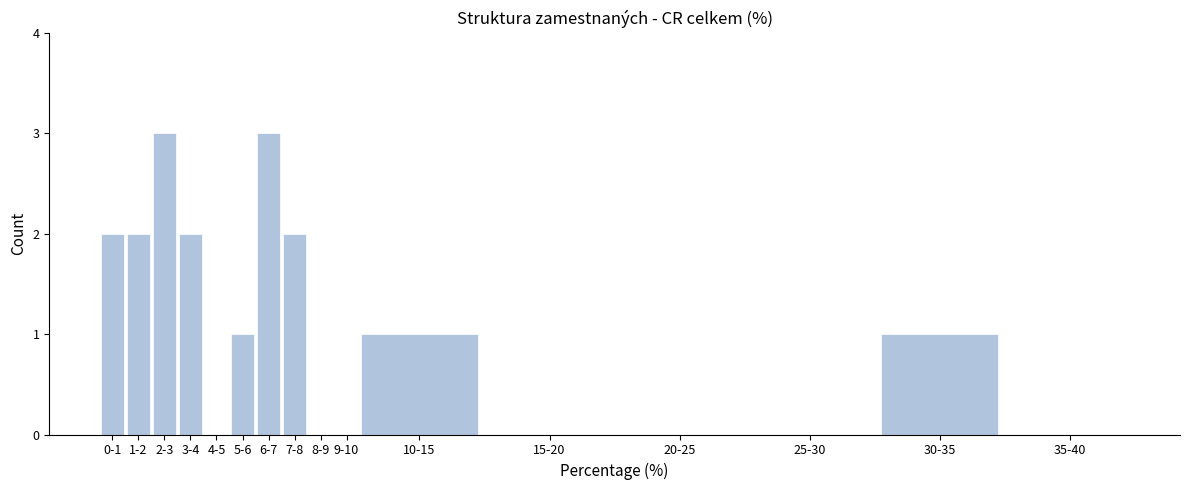

Reading left to right, what are all the values shown in this chart?

0-1=2	1-2=2	2-3=3	3-4=2	4-5=0	5-6=1	6-7=3	7-8=2	8-9=0	9-10=0	10-15=1	15-20=0	20-25=0	25-30=0	30-35=1	35-40=0